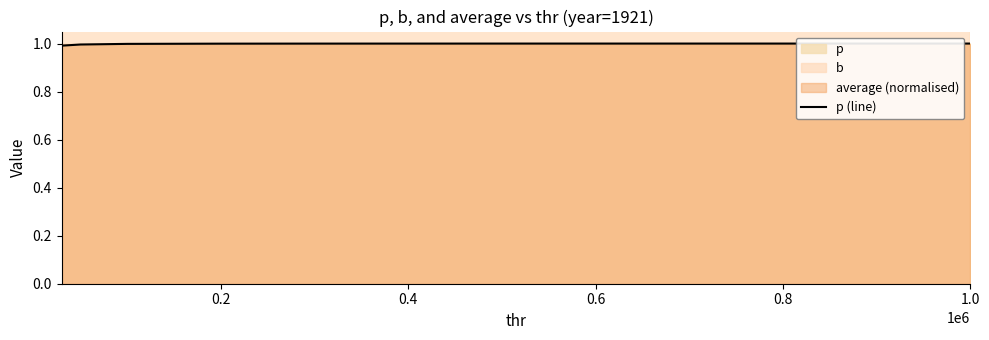

What is the minimum value shown in the chart?

1.0